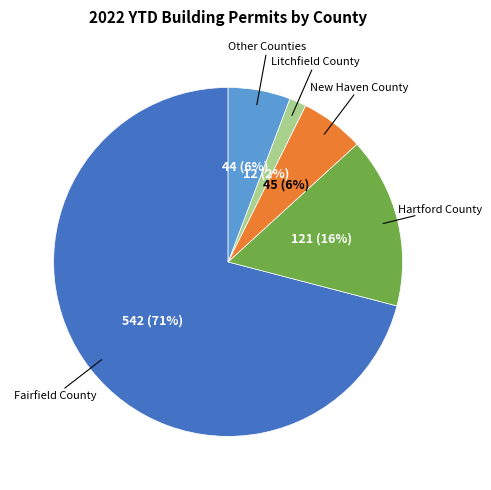

Is there a majority slice in this chart?

Yes